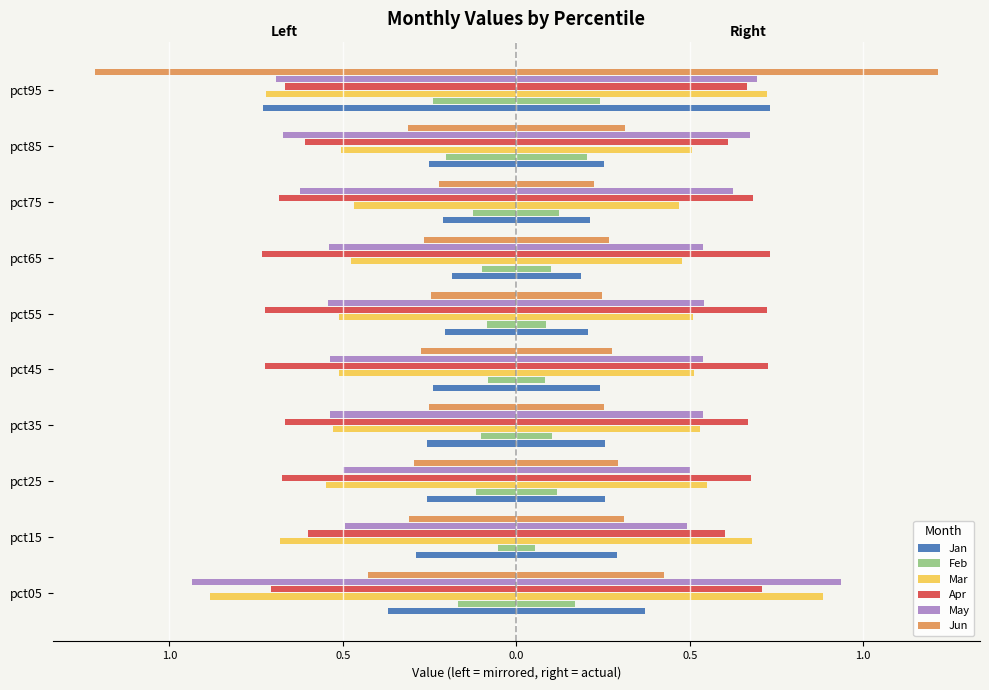

How many bars are there in each group?

6